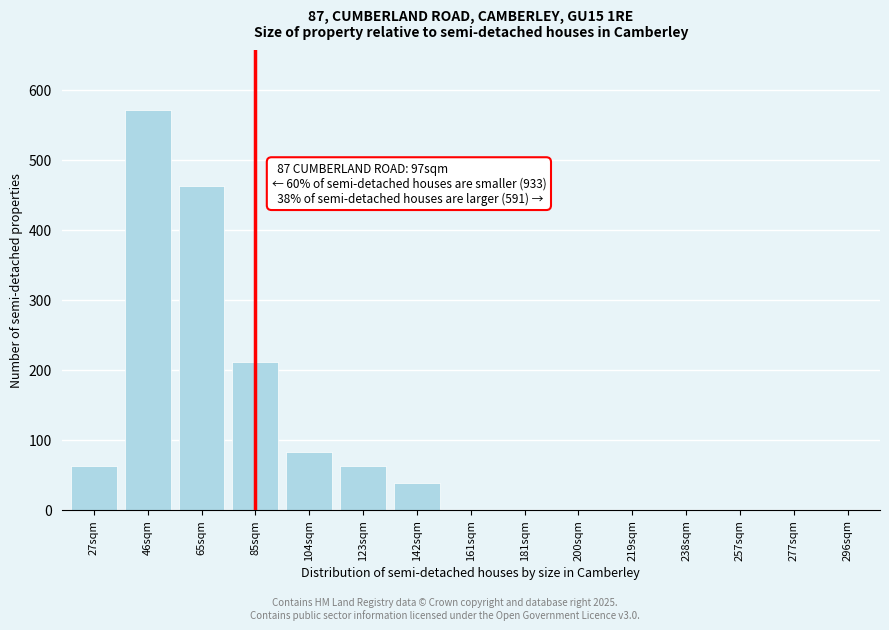

Reading right to left, what are all the values shown in this chart?

296sqm=0	277sqm=0	257sqm=0	238sqm=0	219sqm=0	200sqm=0	181sqm=0	161sqm=0	142sqm=38	123sqm=62	104sqm=82	85sqm=211	65sqm=463	46sqm=571	27sqm=62